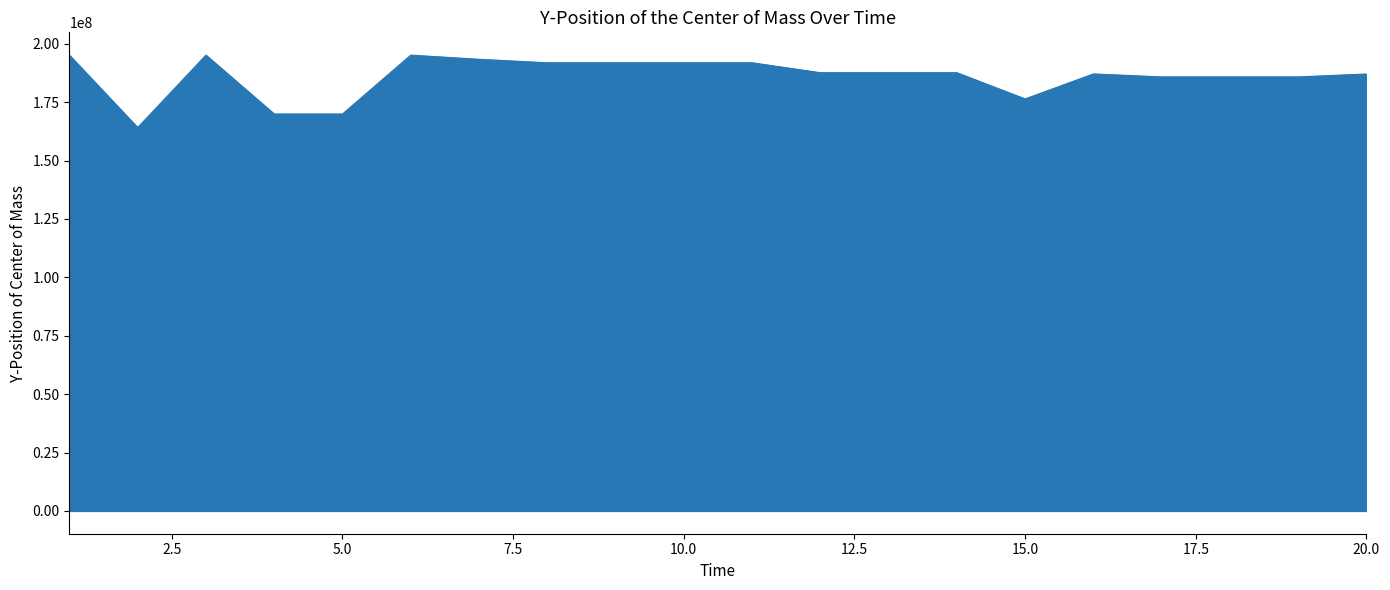

What is the smallest value displayed?

164090092